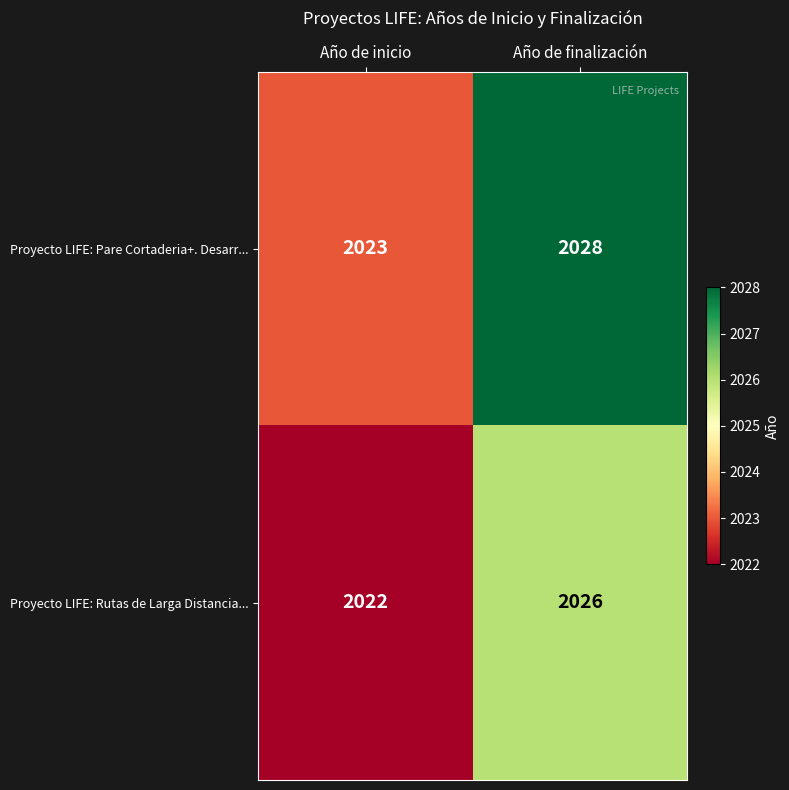

Which series has the widest spread of values?

Proyecto LIFE: Pare Cortaderia+. Desarr...